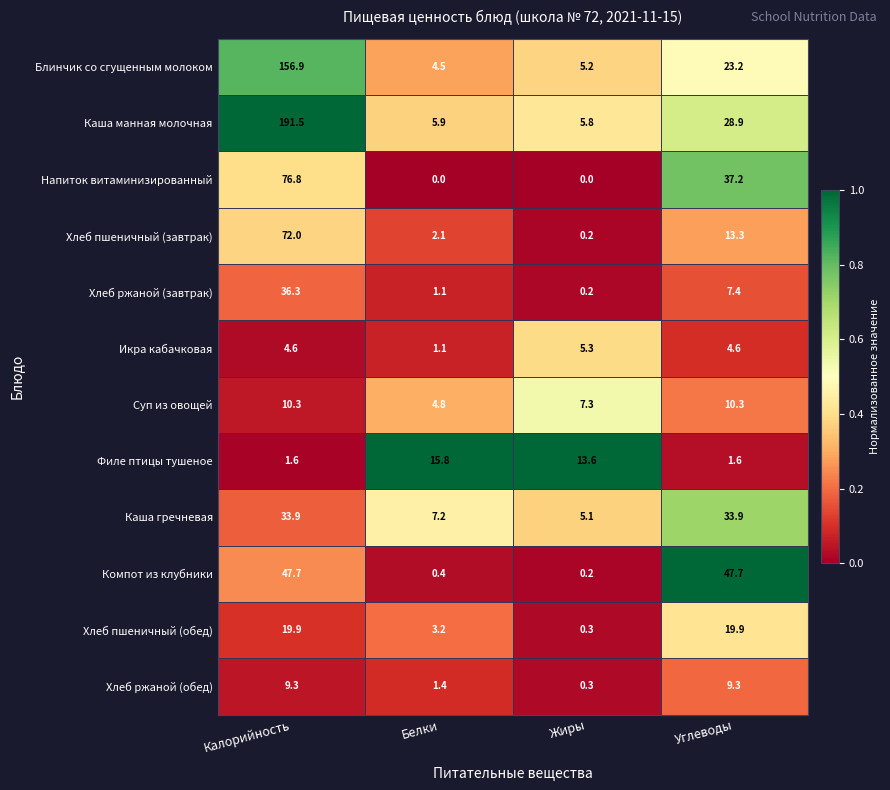

Rank the series by their maximum value, from highest to lowest.

Каша манная молочная, Блинчик со сгущенным молоком, Напиток витаминизированный, Хлеб пшеничный (завтрак), Компот из клубники, Хлеб ржаной (завтрак), Каша гречневая, Хлеб пшеничный (обед), Филе птицы тушеное, Суп из овощей, Хлеб ржаной (обед), Икра кабачковая